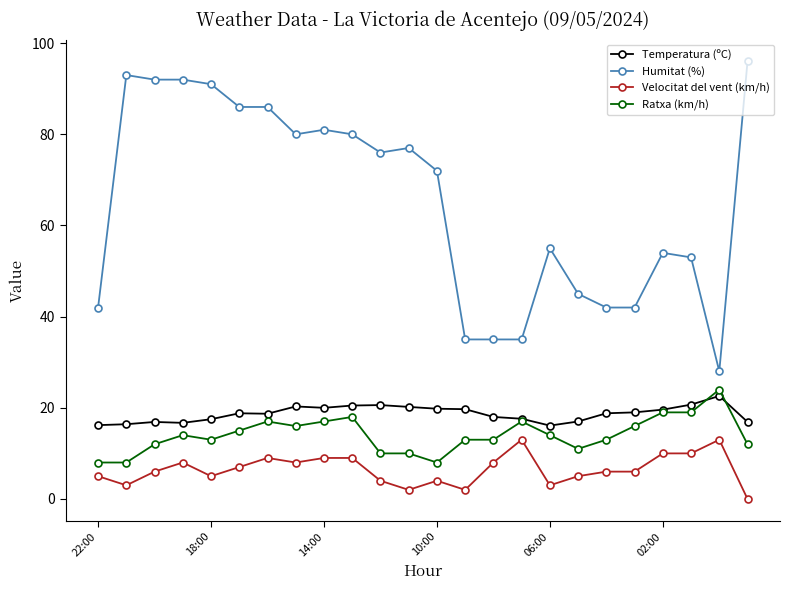

Which series has the widest spread of values?

Humitat (%)